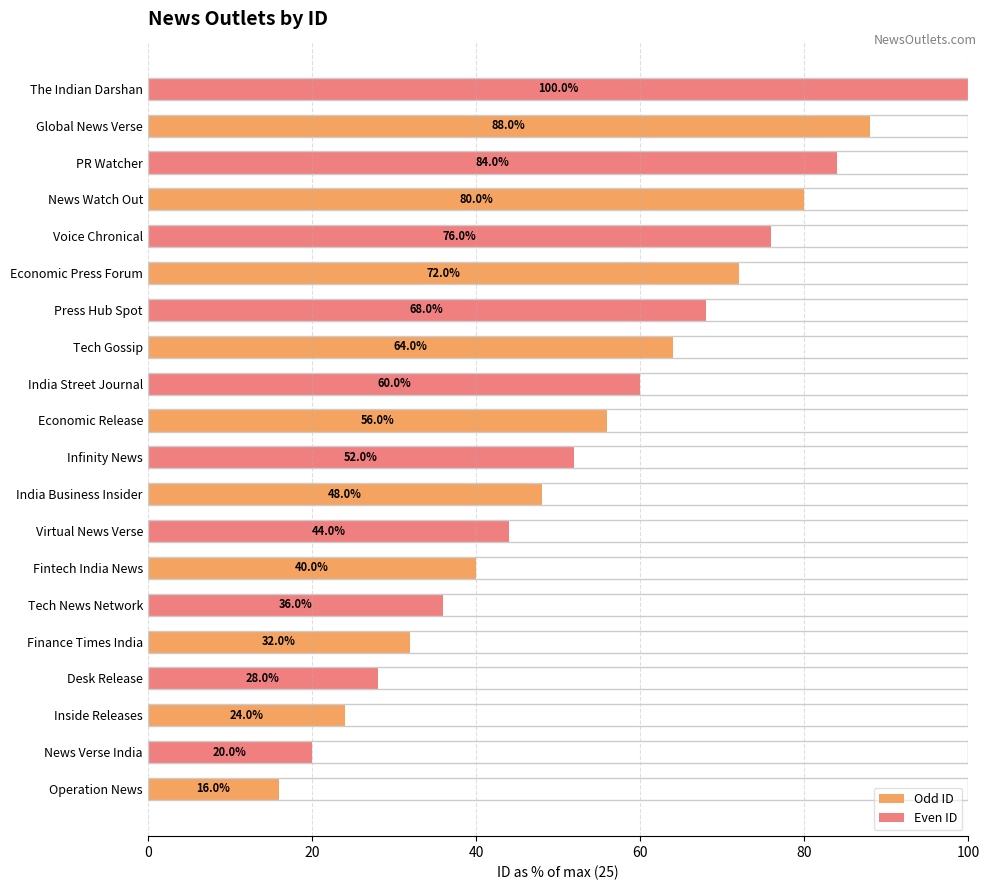

How many data points does each series have?

10